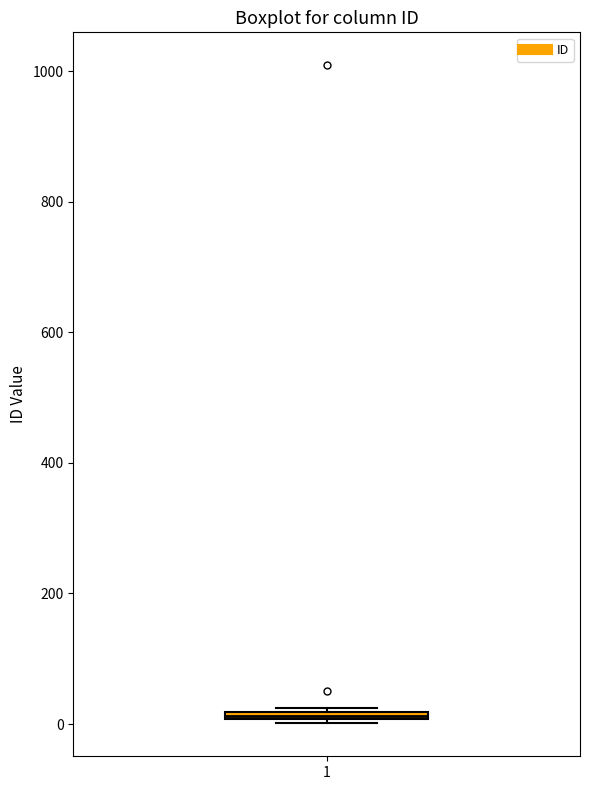

Where is the lower edge of the box at x = 1 on the y-axis? The values are not printed on the chart, so give them approximately, as read against the axis.

0